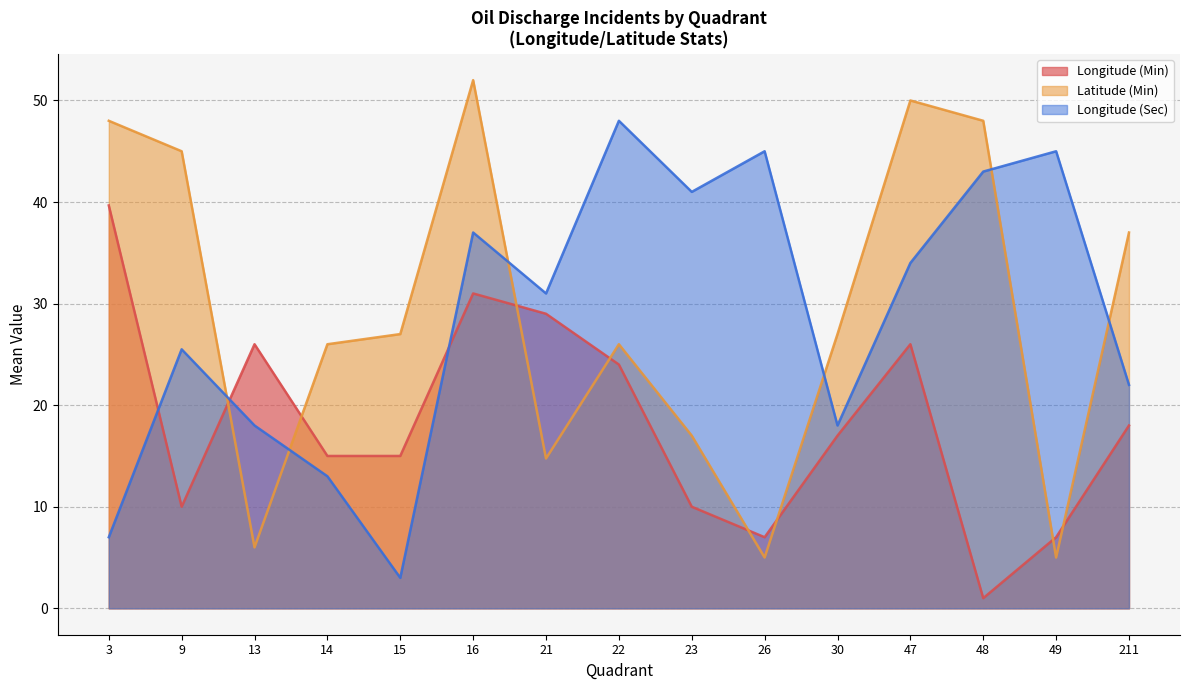

Is the value of Longitude (Min) at 47 greater than the value of Longitude (Sec) at 48?

No